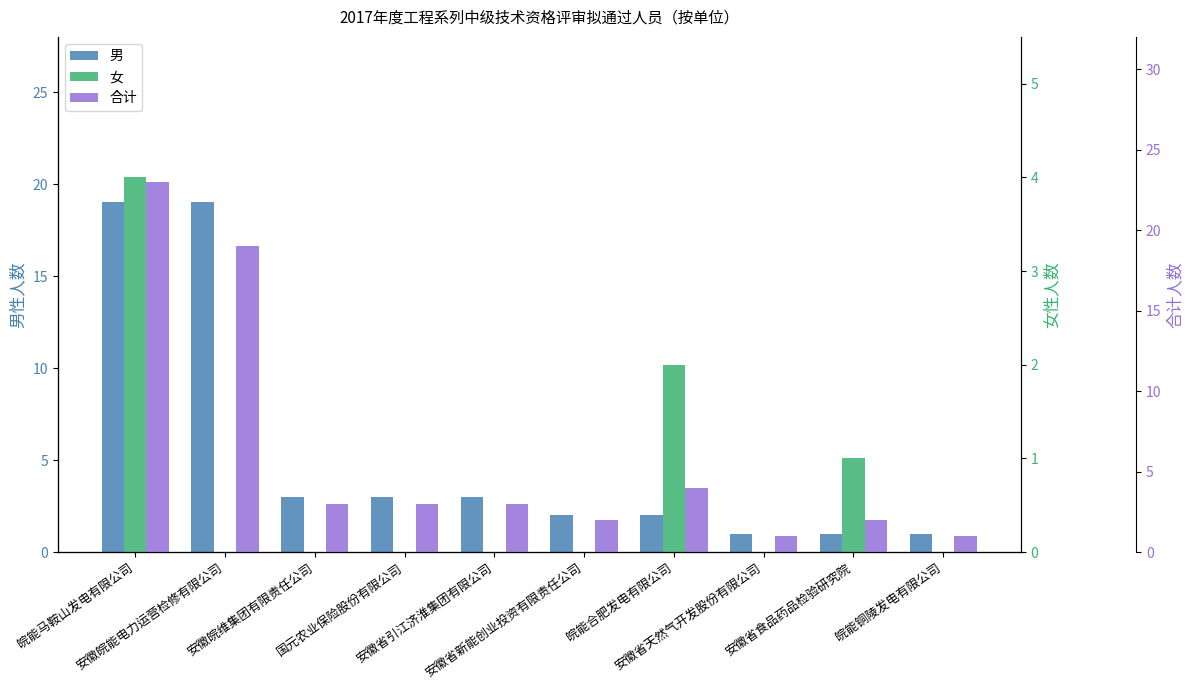

What is the lowest value of the 男 series?

1